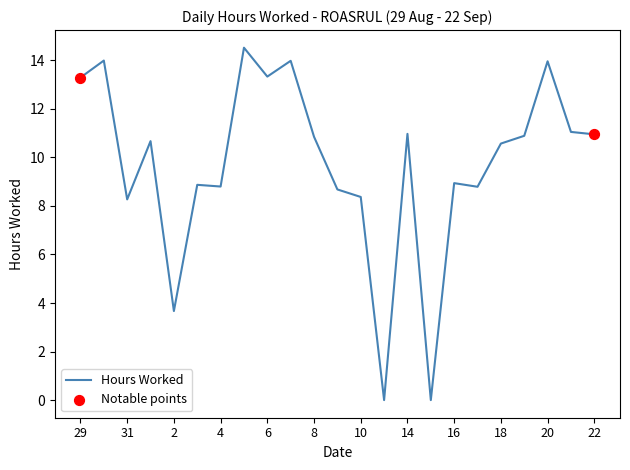

What is the difference between the maximum and minimum values?

14.5